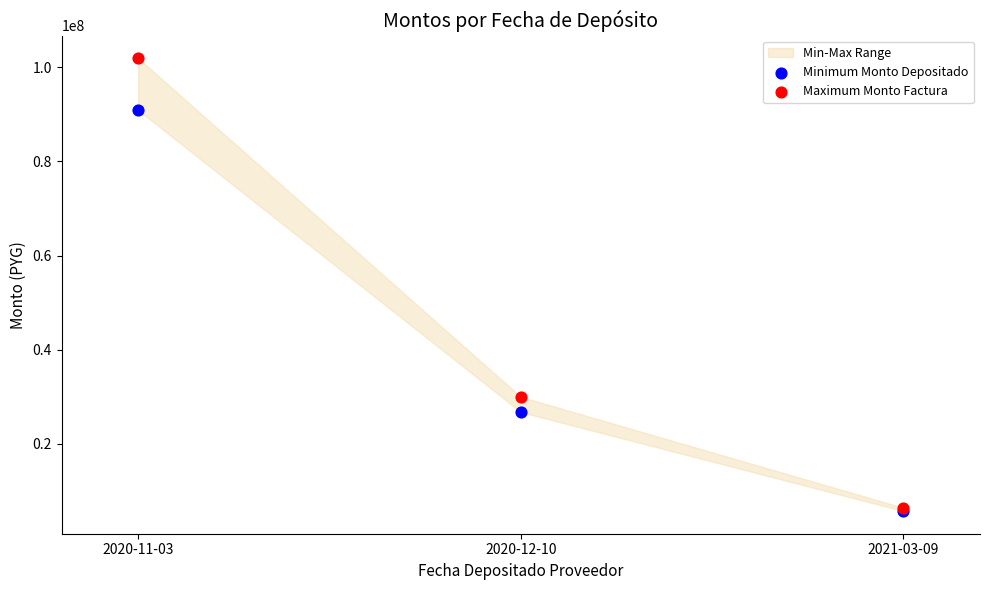

Across all series, what Y value is closest to 53816410?

29992640